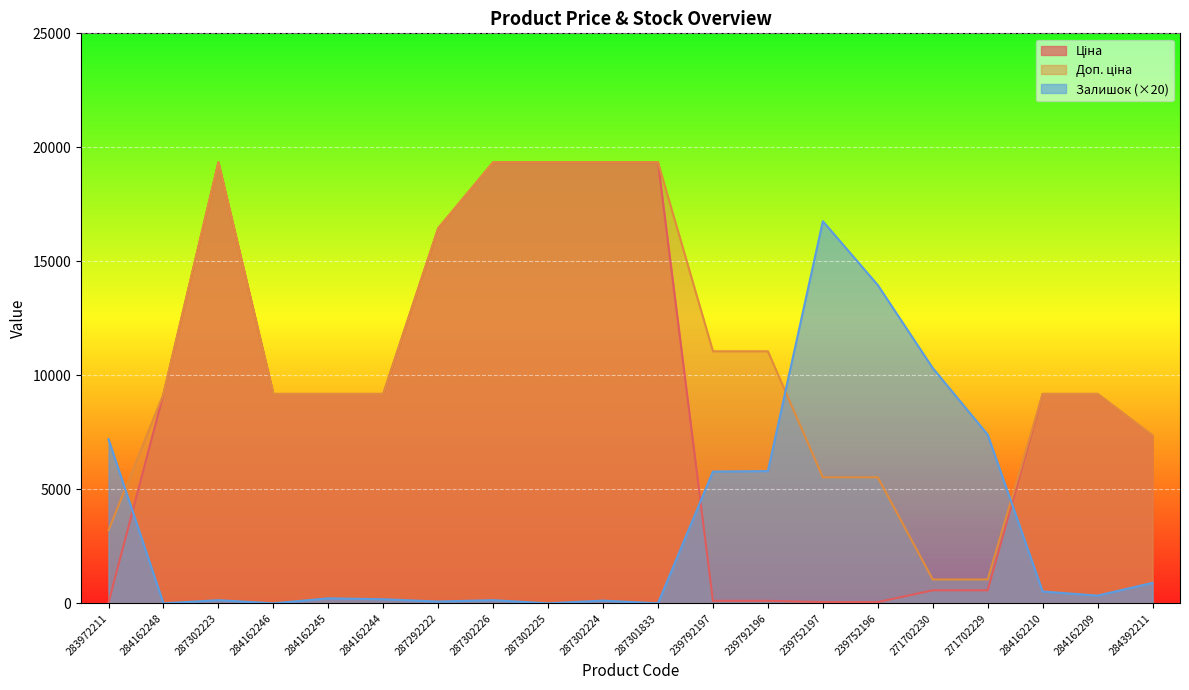

What value does the Залишок series have at 284162245?

220.0